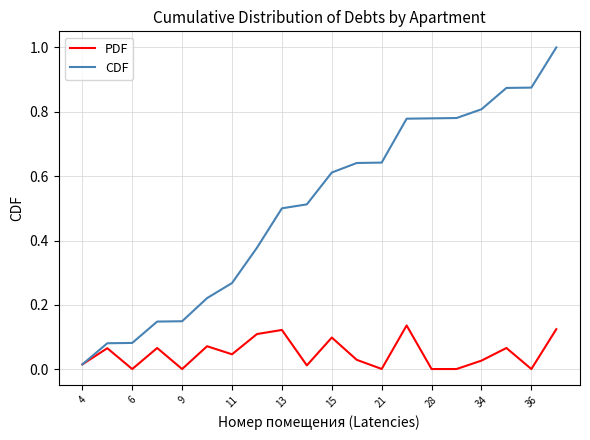

What are all the series names shown in the legend?

PDF, CDF